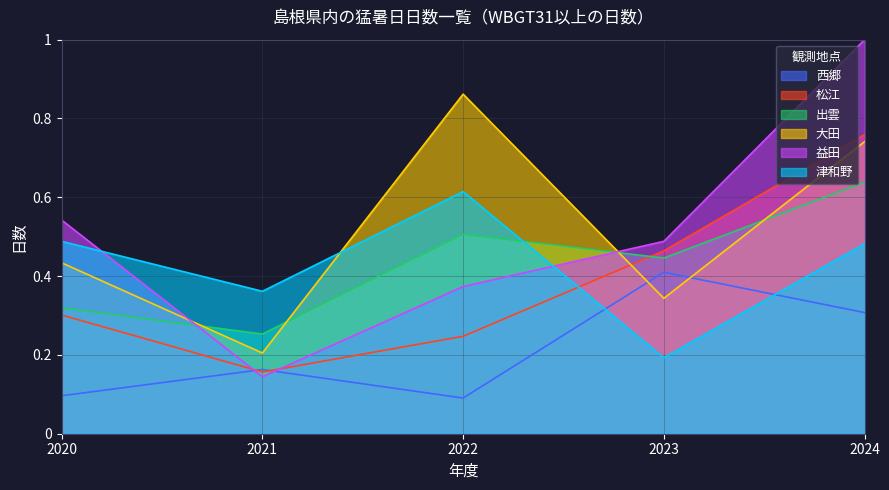

What is the value of the 益田 point at the 1st from the left?

0.5